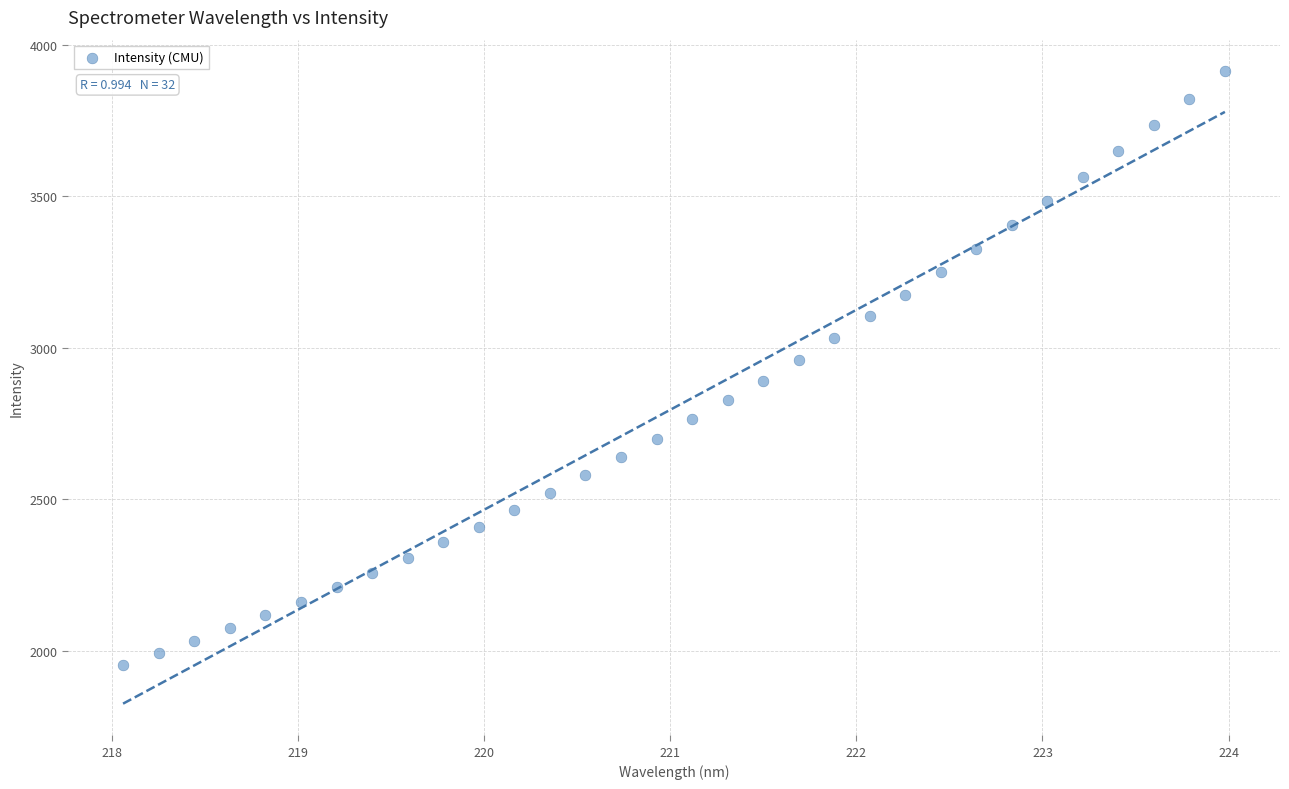

What is the range of X values (max minus min)?

5.9